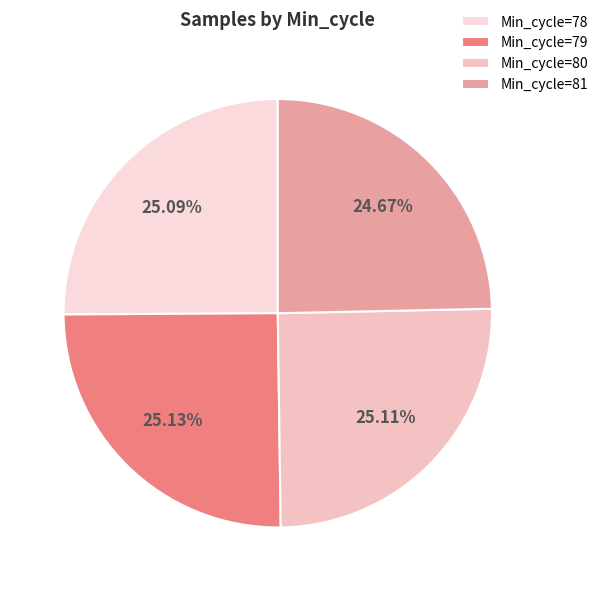

How many slices are in this pie chart?

4